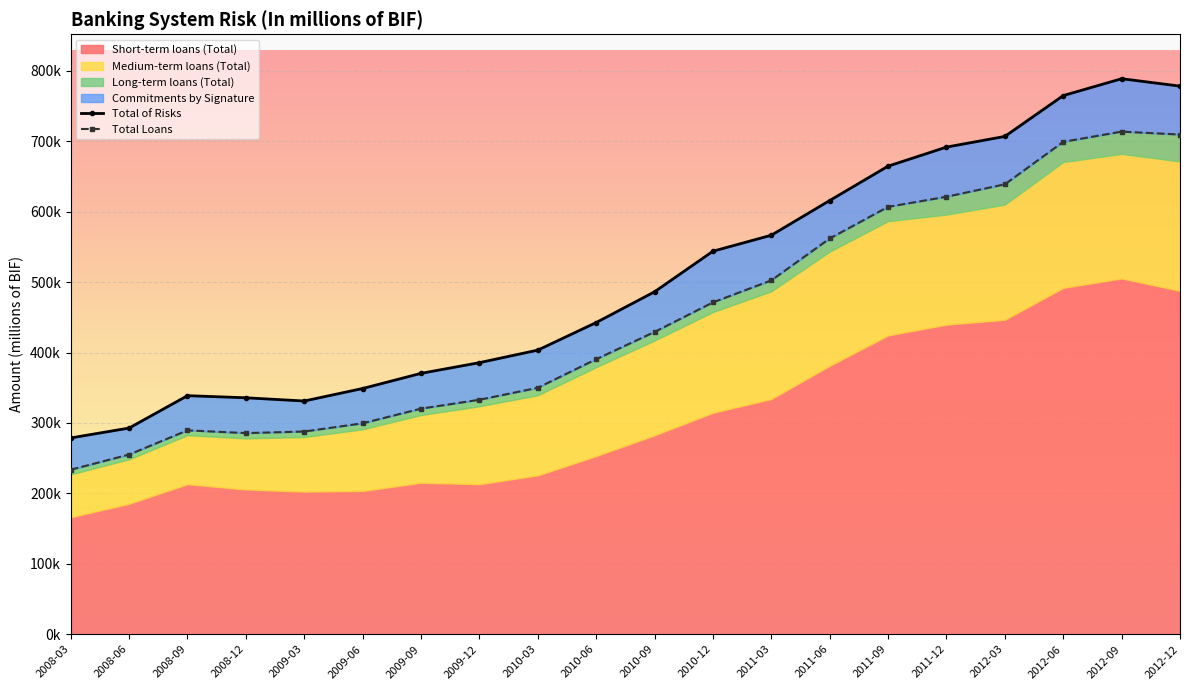

Where does the Total Loans series first go above 429263?

2010-09